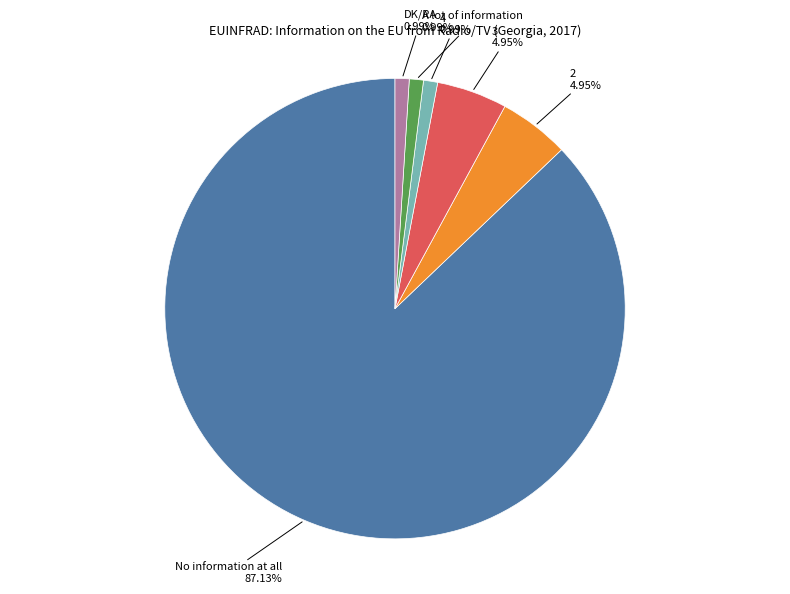

How many slices are in this pie chart?

6